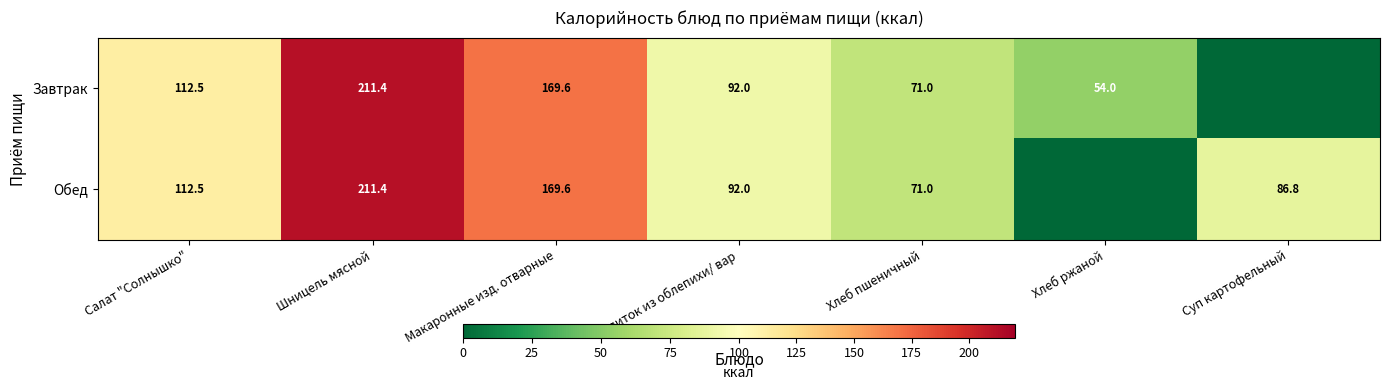

What is the difference between the Завтрак values at Шницель мясной and Салат "Солнышко"?

98.9